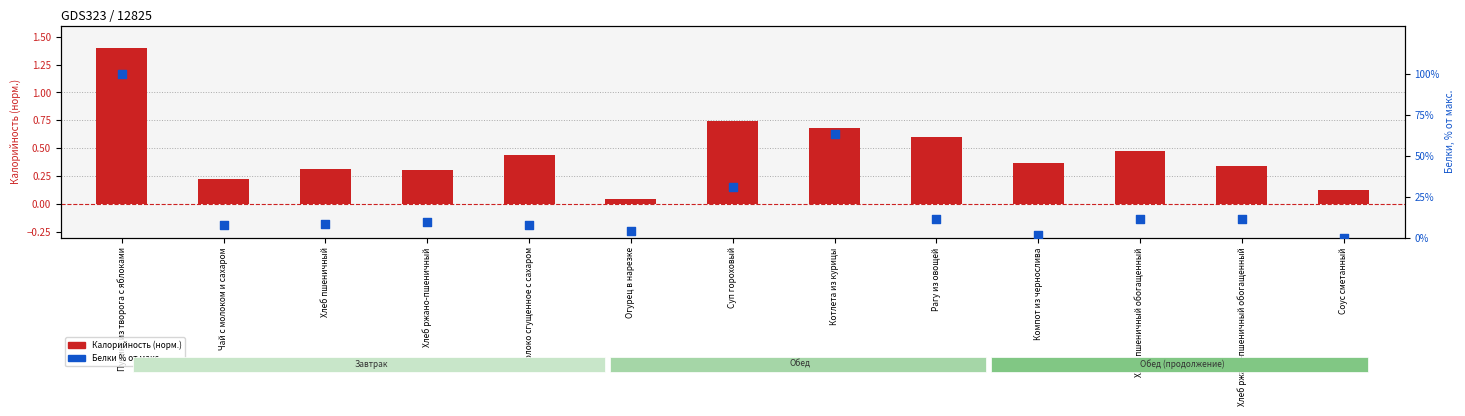

Which series has the largest total across all categories?

Белки (% от макс.)